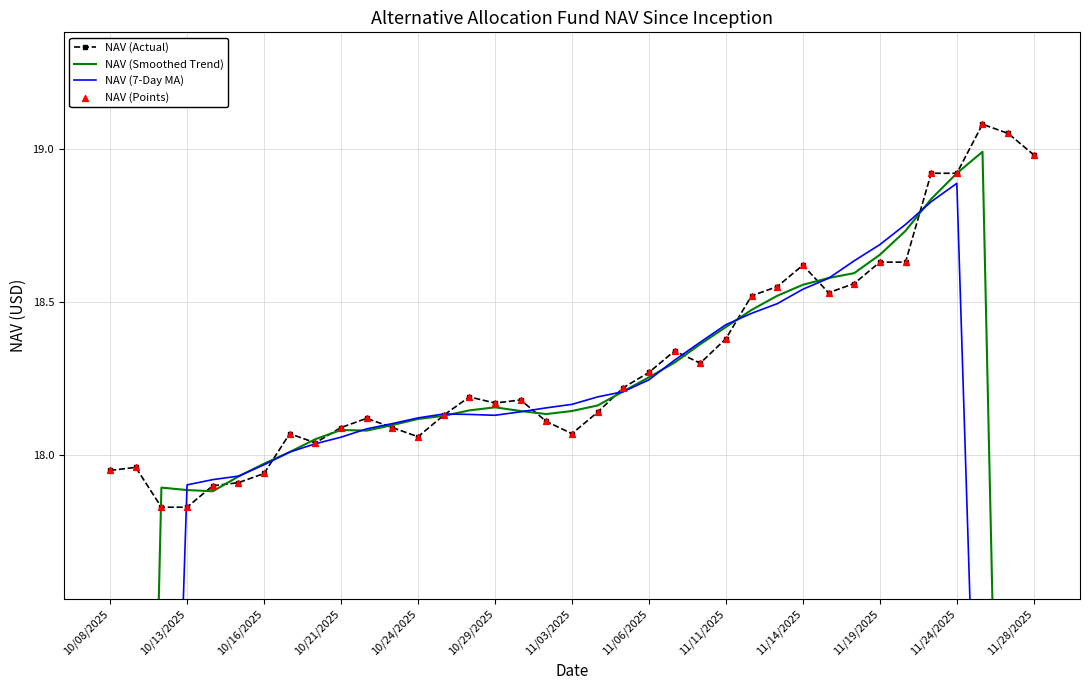

True or false: NAV (Actual) has more than 0 interior local peaks.

True